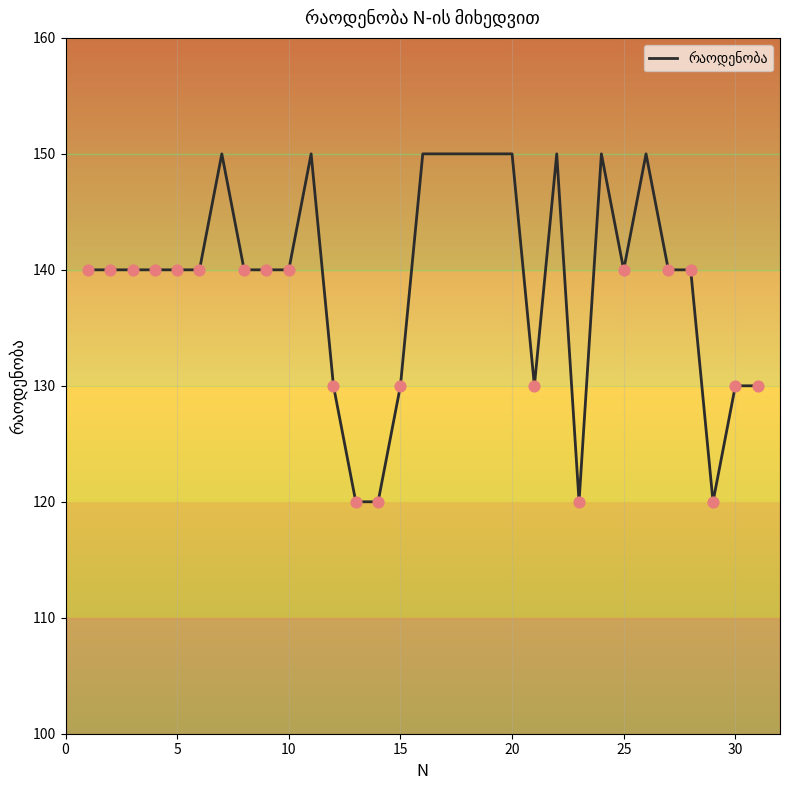

What is the difference between the maximum and minimum values?

30